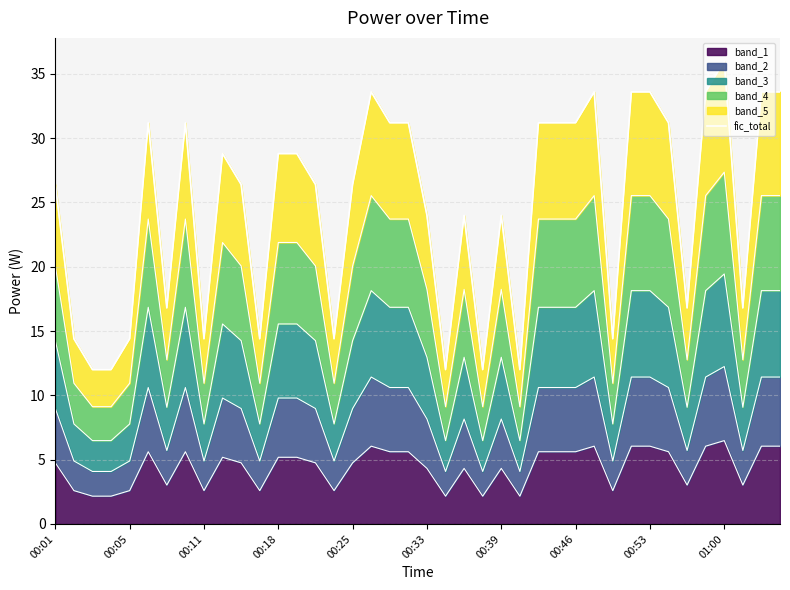

True or false: there are more than 1 points higher than both neighbors.

True